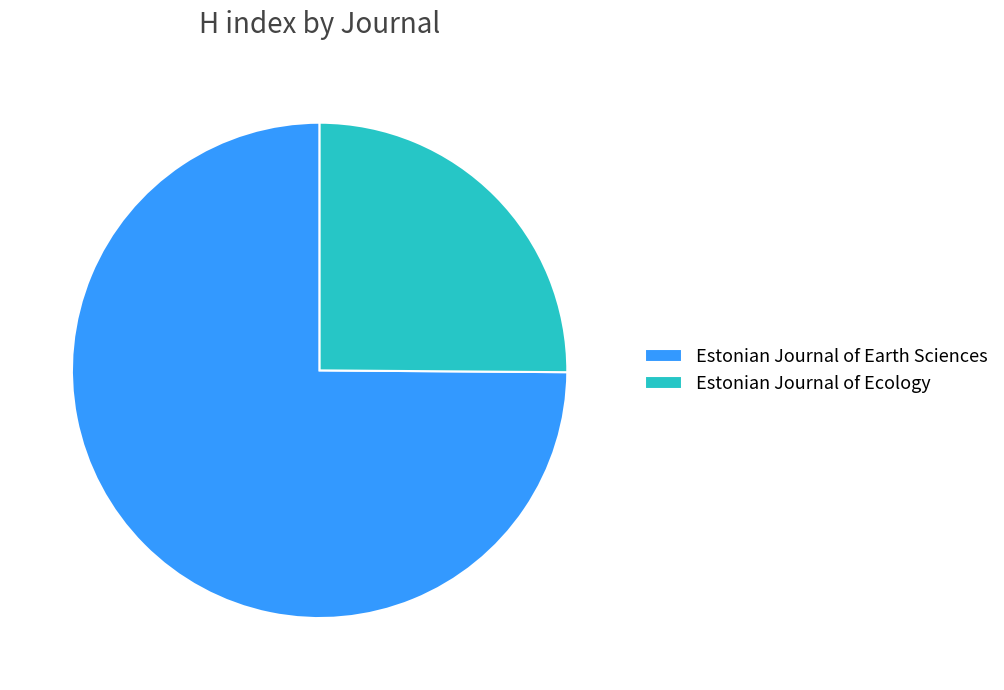

Is there a majority slice in this chart?

Yes